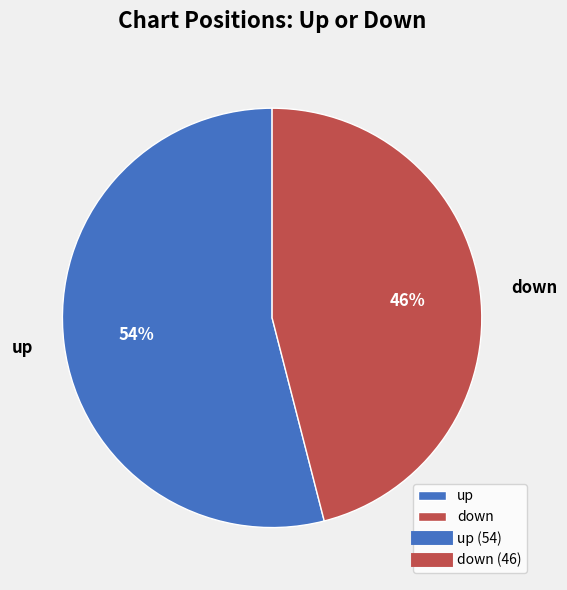

What percentage is the up slice, to the nearest percent?

54%